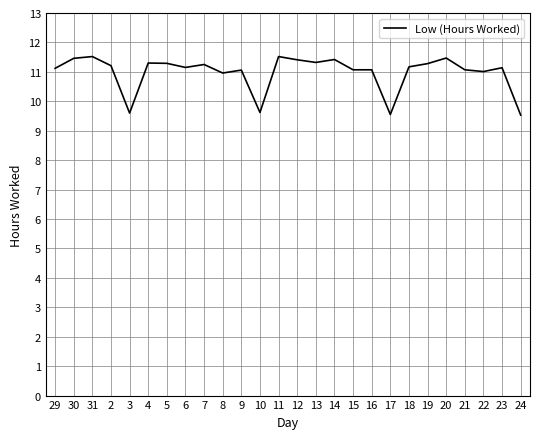

What is the greatest value displayed?

11.5